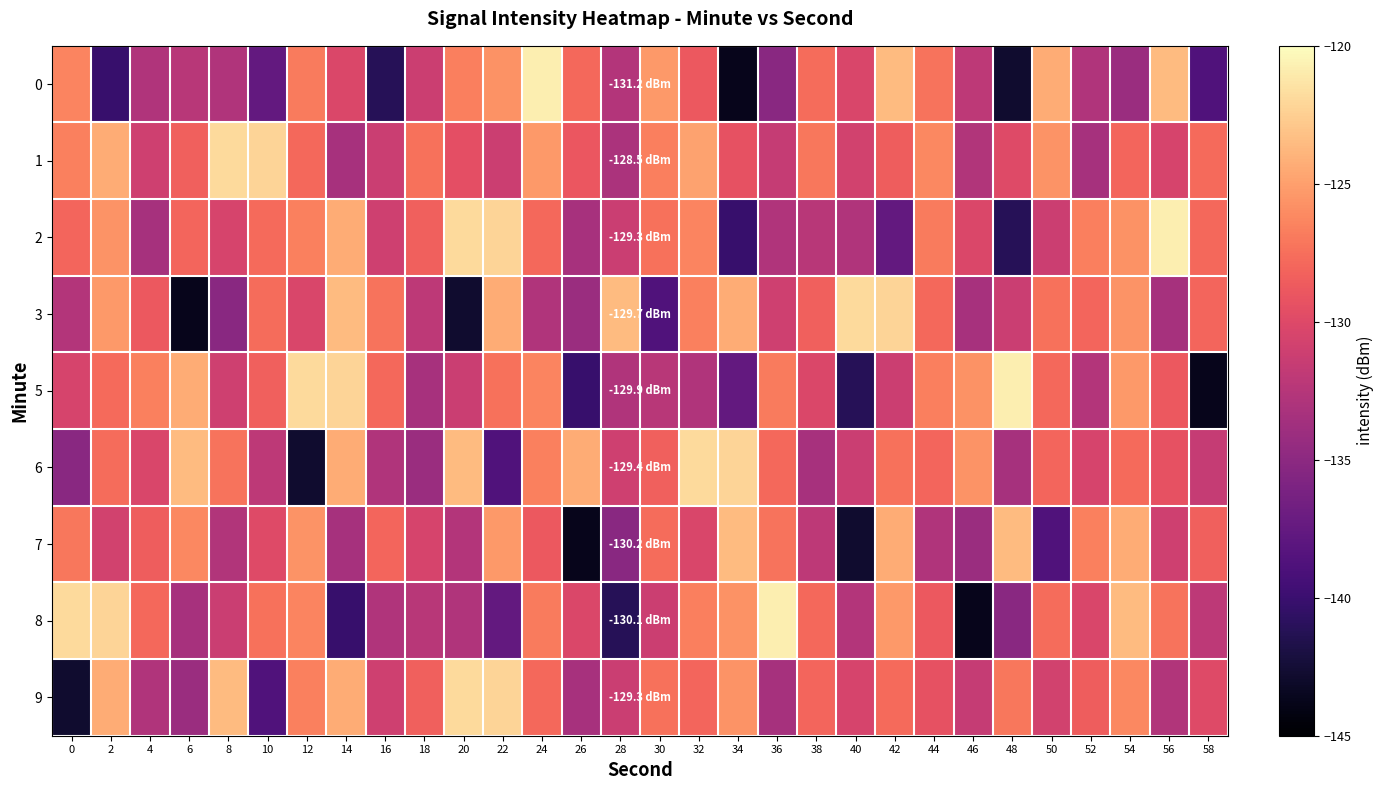

How many categories are shown in the chart?

30